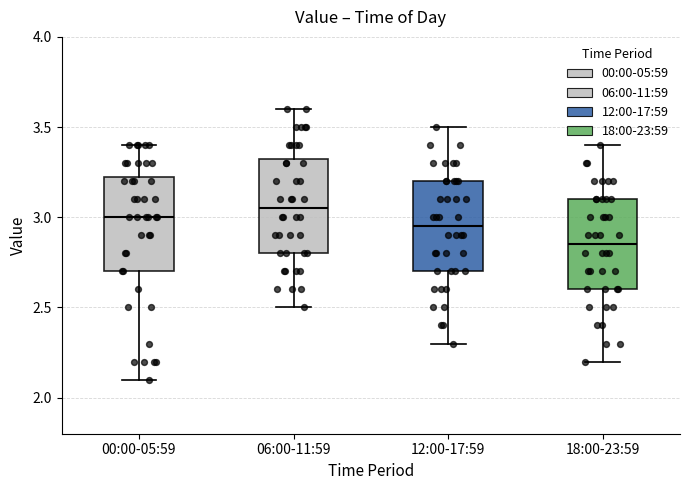

Where does the upper whisker of the box for 06:00-11:59 end on the y-axis? The values are not printed on the chart, so give them approximately, as read against the axis.

3.60